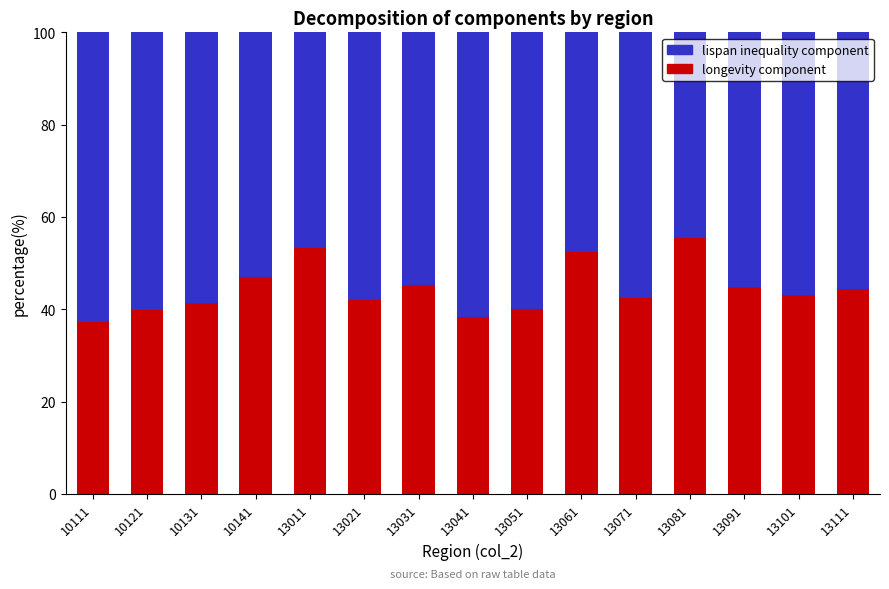

At which label does longevity component reach its peak?

13081